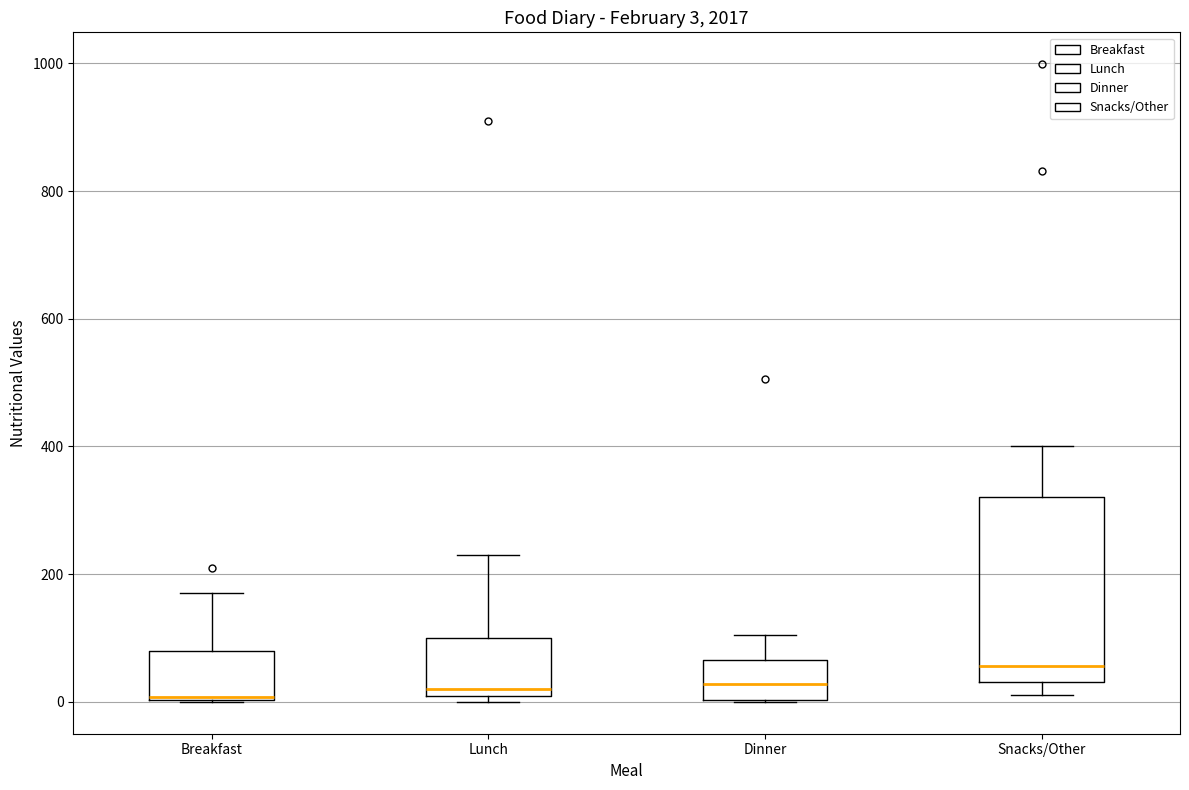

Comparing the boxes themselves (not the whiskers), which one is the tallest?

Snacks/Other